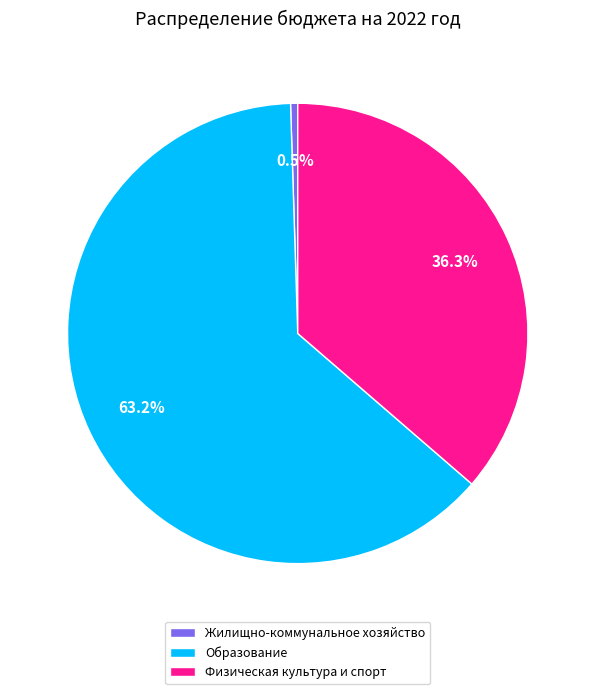

Is there any slice that represents more than half of the pie?

Yes